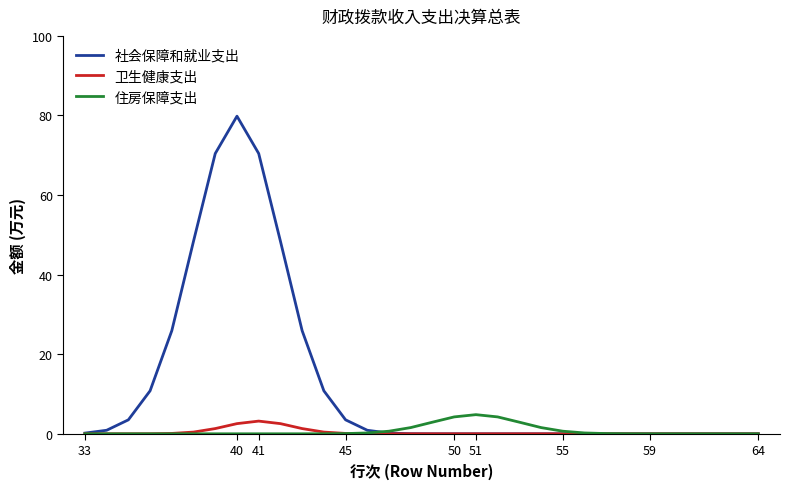

Which series has the largest range (max minus min)?

社会保障和就业支出